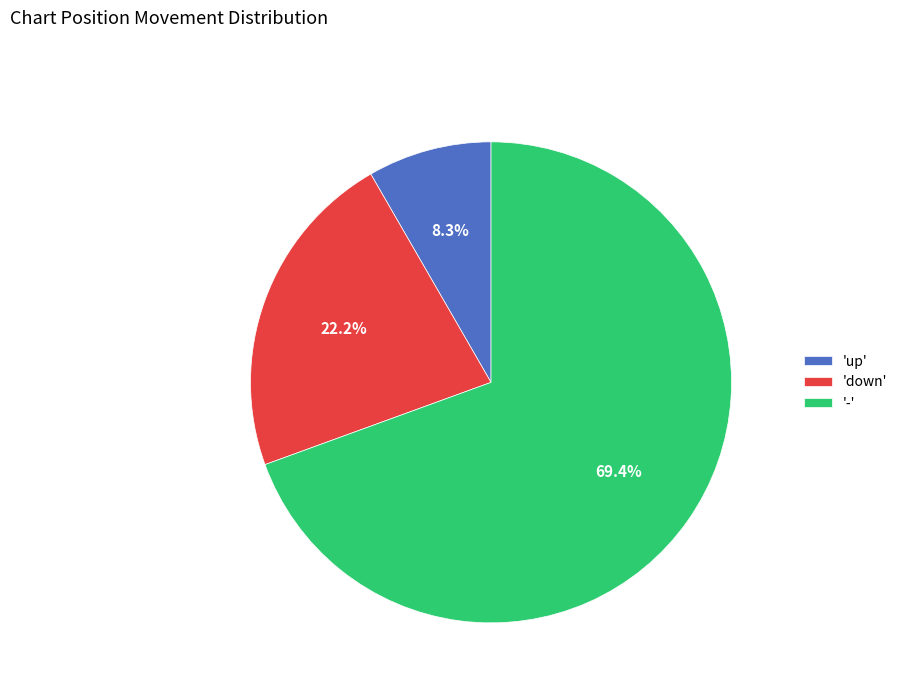

Which slice represents more than half of the pie?

'-'